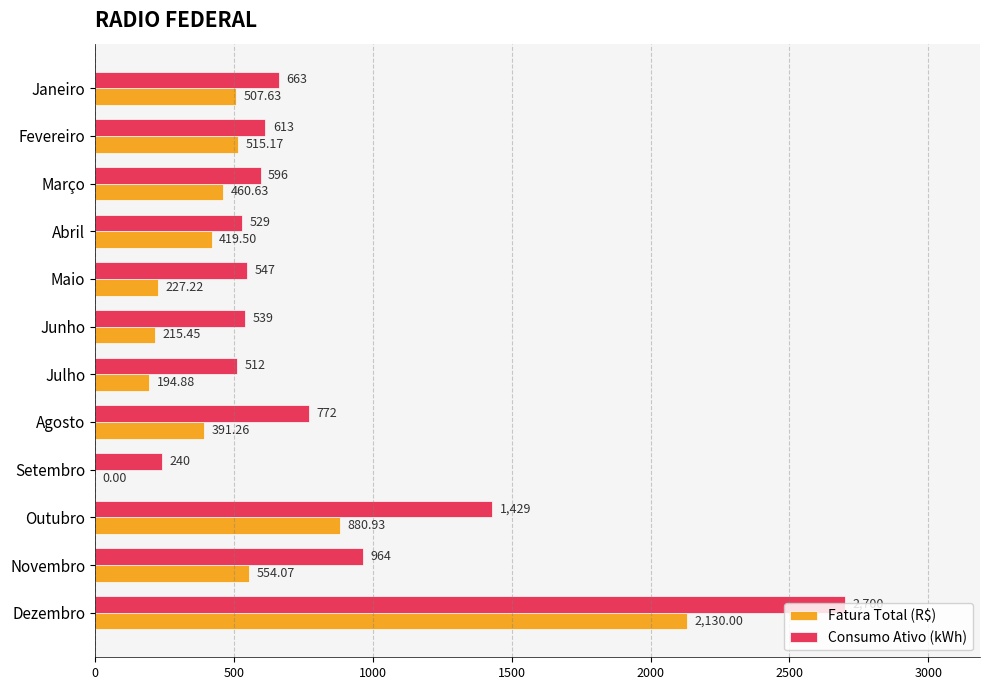

What are all the series names shown in the legend?

Fatura Total (R$), Consumo Ativo (kWh)